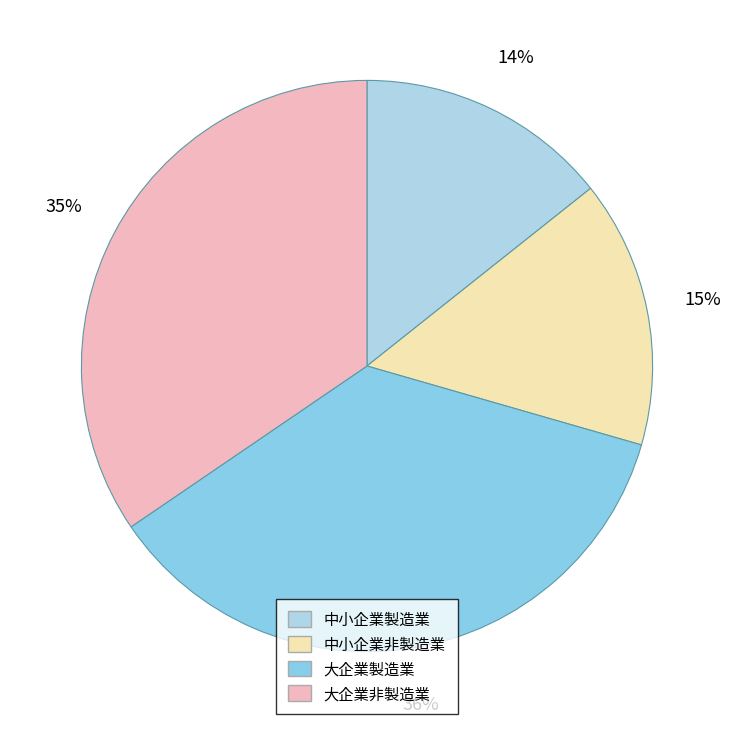

The 中小企業非製造業 slice represents 15% of the pie. True or false?

True